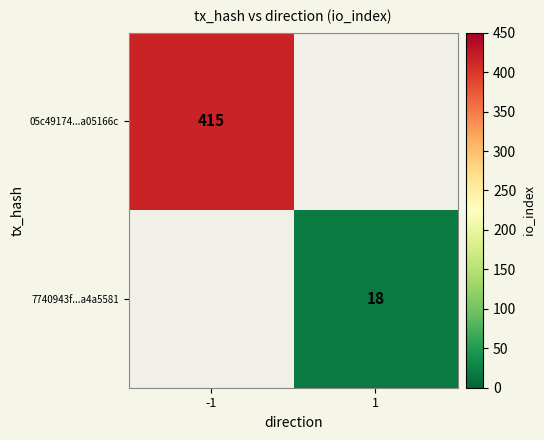

The 05c49174...a05166c series shows 668 at -1. True or false?

False